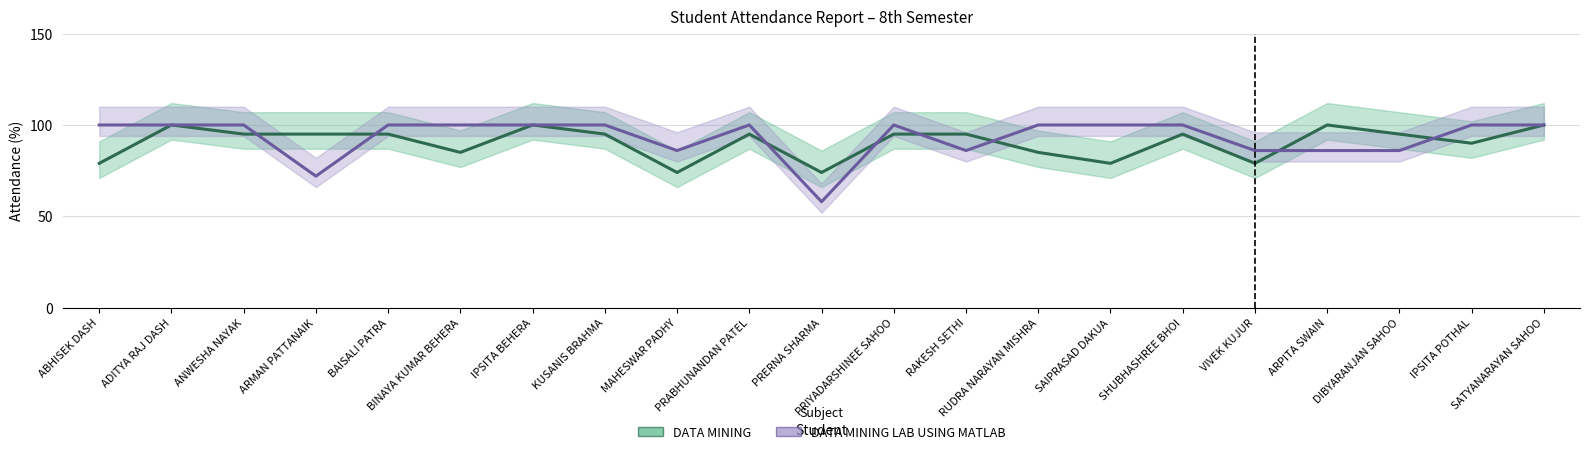

At how many categories does at least one series exceed 93?

18